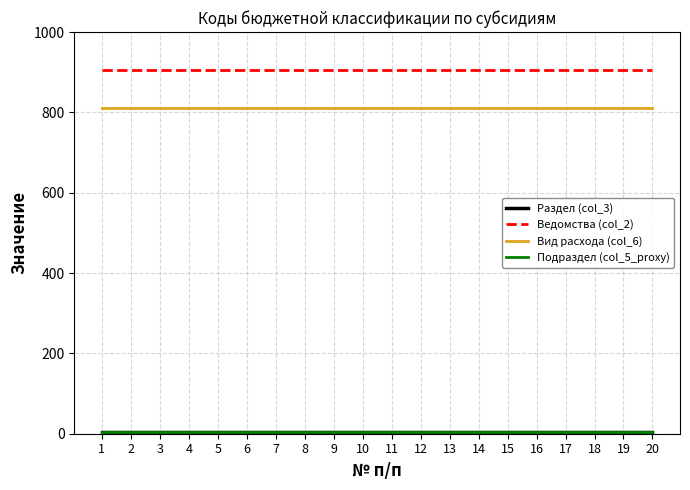

True or false: Ведомства (col_2) and Вид расхода (col_6) intersect in this chart.

False